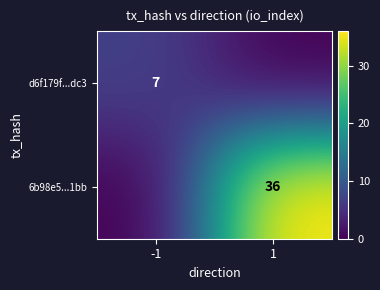

Is the value of d6f179f...dc3 at -1 greater than the value of 6b98e5...1bb at 1?

No